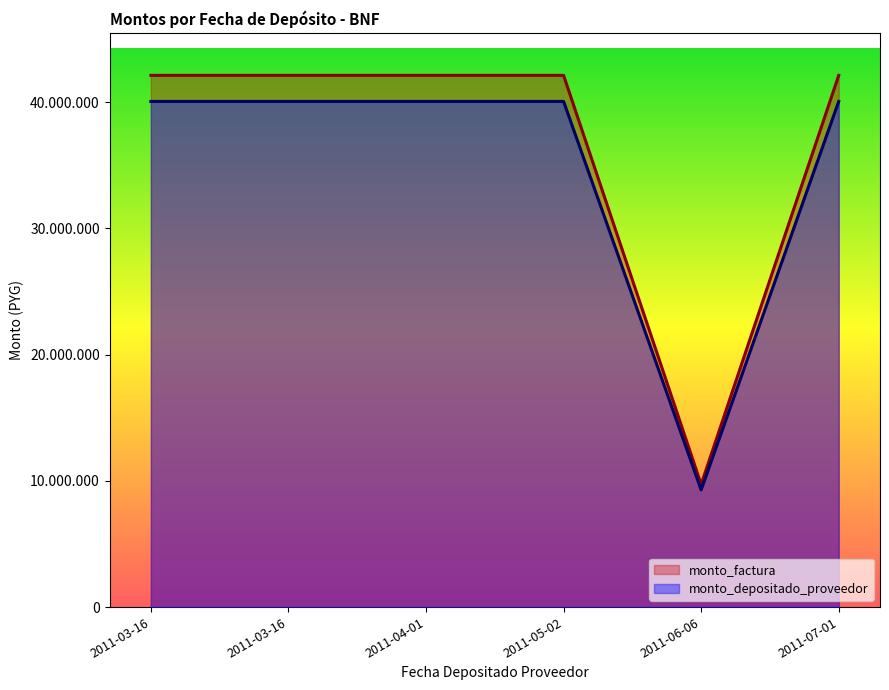

Which series has the widest spread of values?

monto_factura